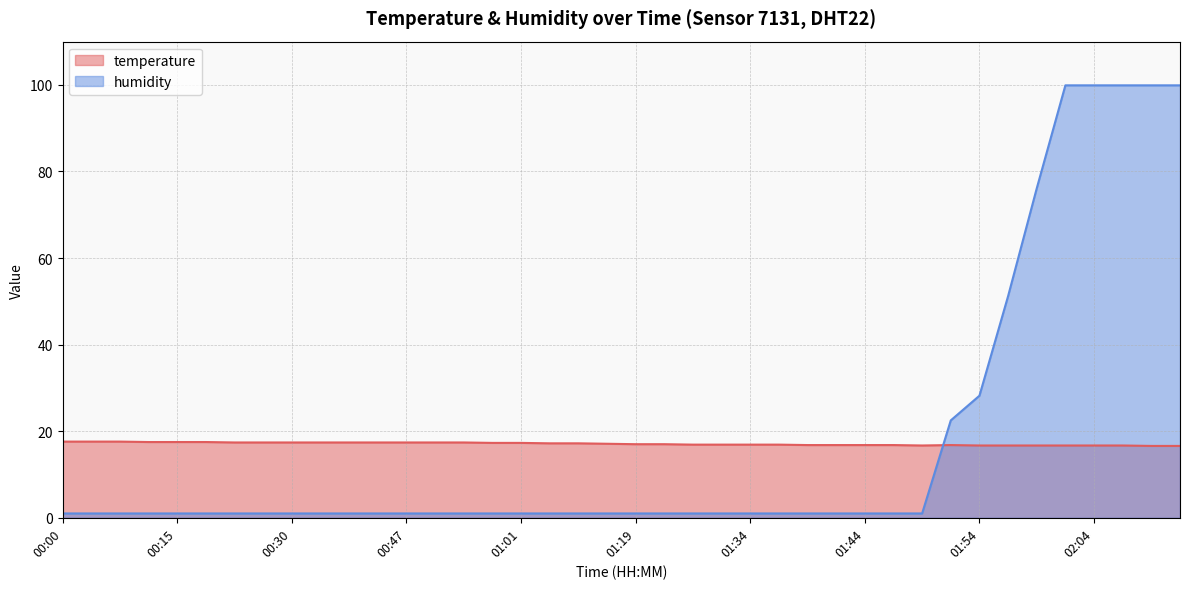

Between which two adjacent categories do humidity and temperature first intersect?

01:49 and 01:52